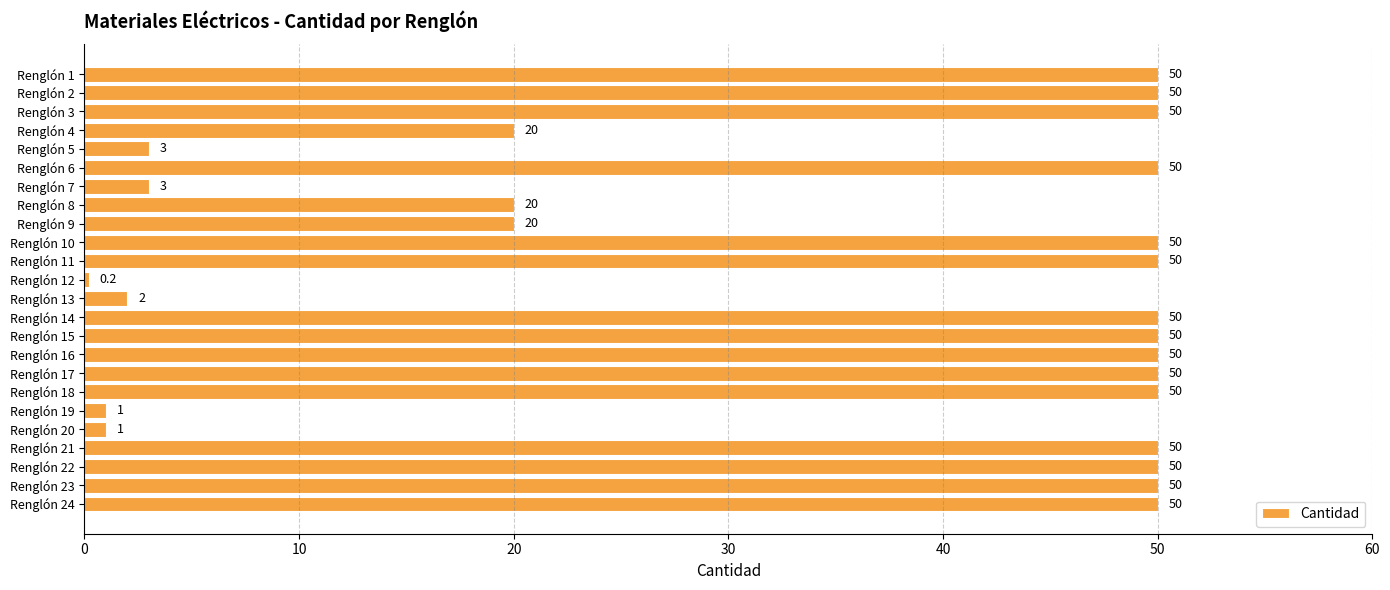

What is the ratio of the value at Renglón 21 to the value at Renglón 23?

1.0